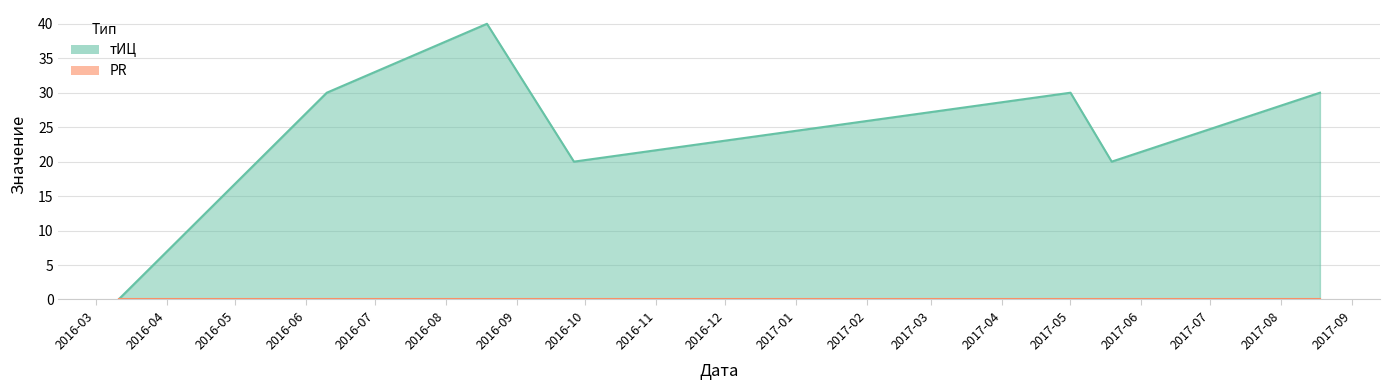

Count the values in the range 20 to 30.

5